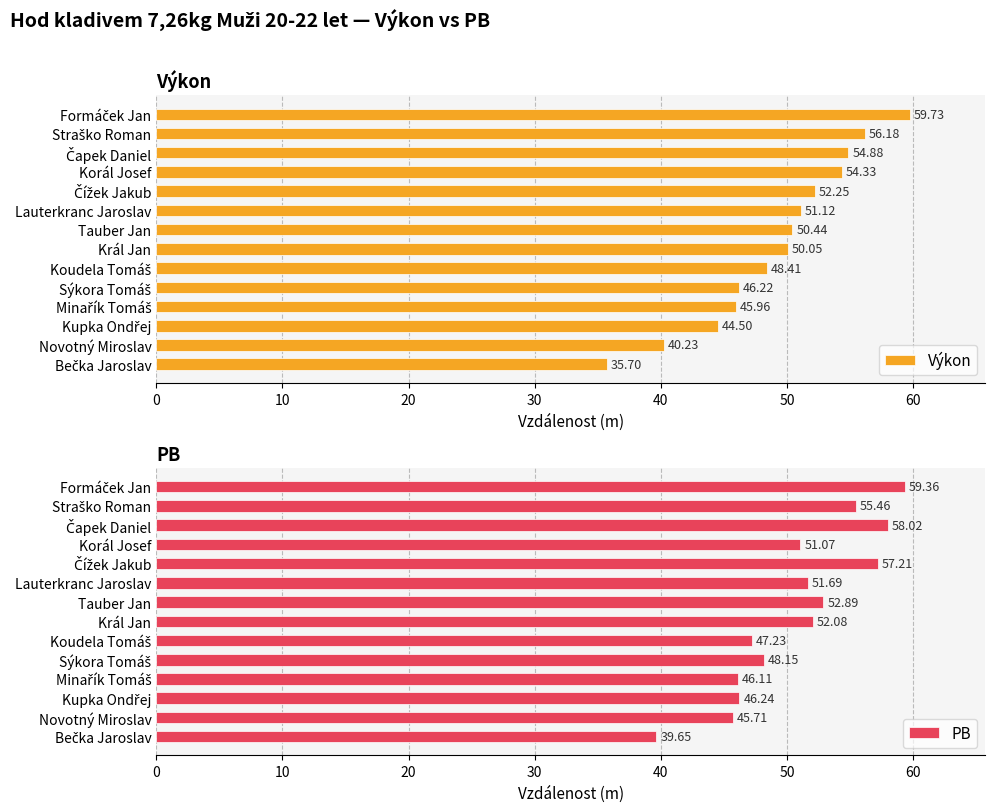

What is the difference between the maximum and minimum values in the Výkon series?

24.0